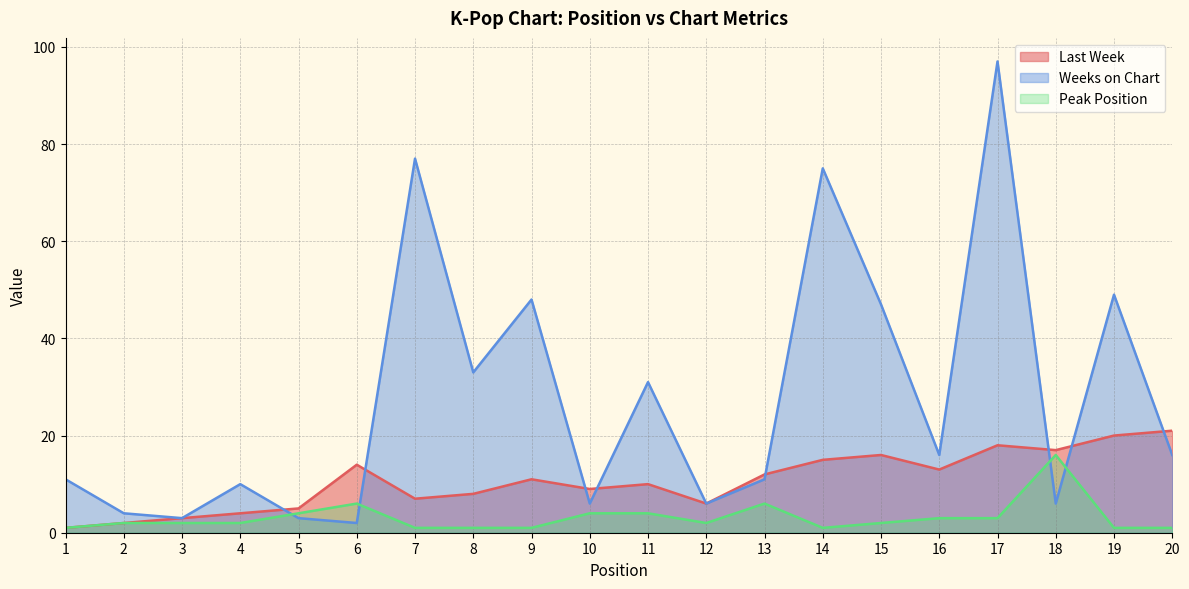

What is the sum of the Weeks on Chart values at 20 and 18?

22